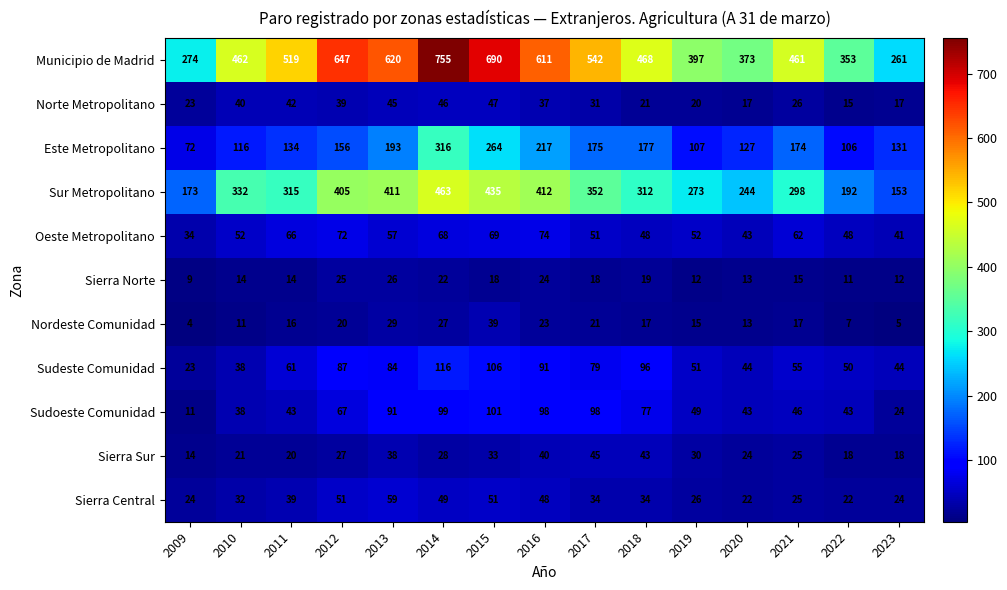

At 2014, list the series in order from smallest to largest.

Sierra Norte, Nordeste Comunidad, Sierra Sur, Norte Metropolitano, Sierra Central, Oeste Metropolitano, Sudoeste Comunidad, Sudeste Comunidad, Este Metropolitano, Sur Metropolitano, Municipio de Madrid